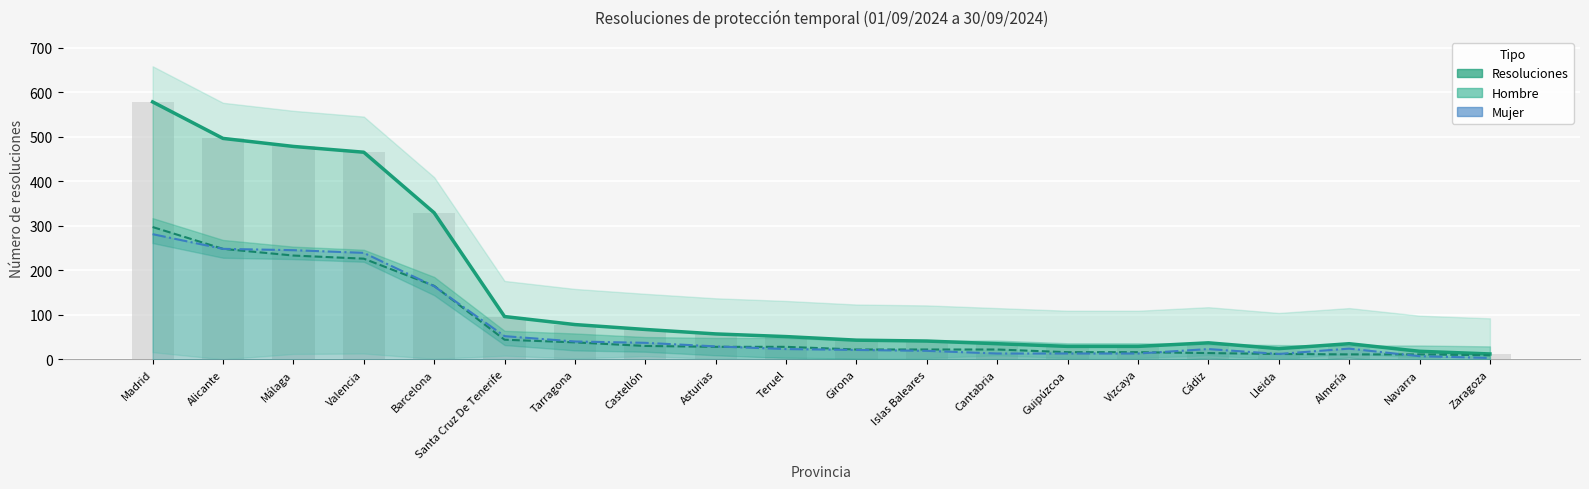

How many data points does each series have?

20